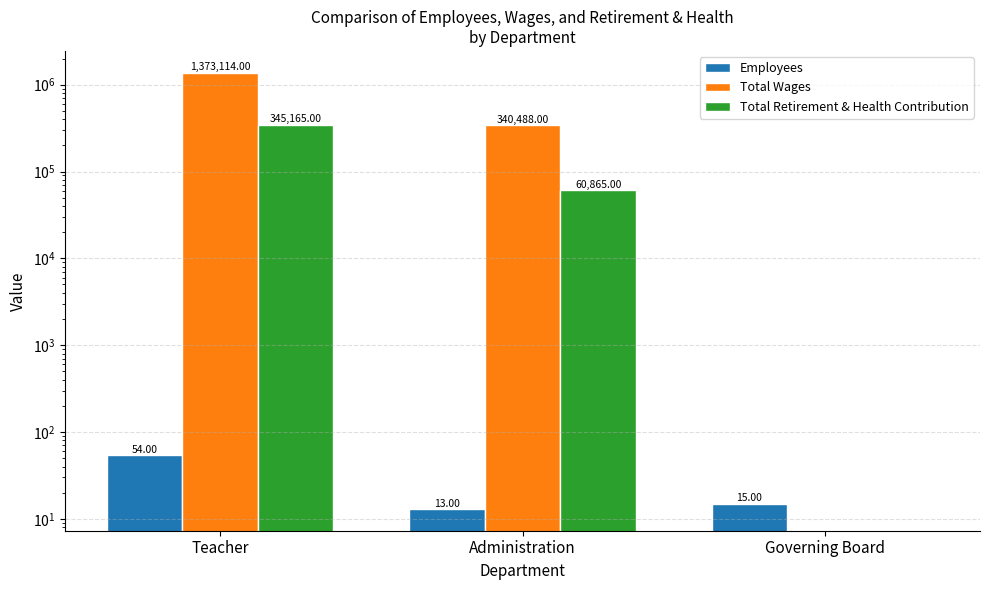

Reading left to right, extract all data points from this chart.

Employees: Teacher=54	Administration=13	Governing Board=15
Total Wages: Teacher=1373114	Administration=340488	Governing Board=0
Total Retirement & Health Contribution: Teacher=345165	Administration=60865	Governing Board=0